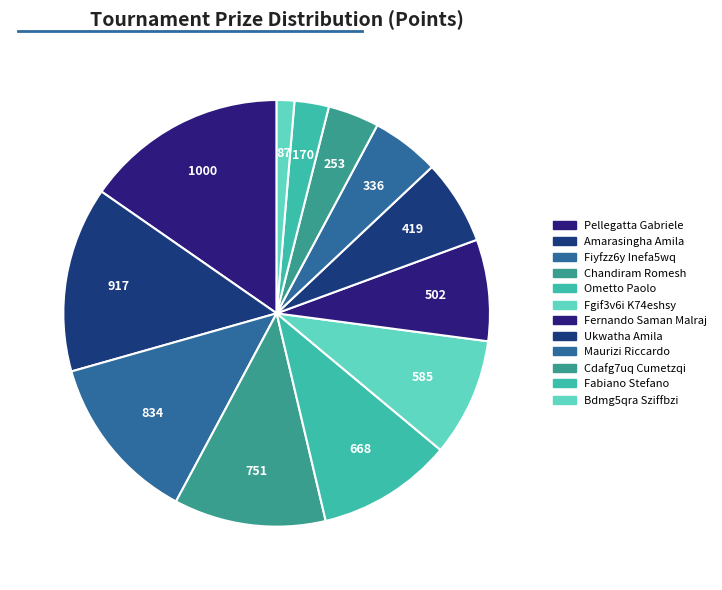

How many segments does this pie chart have?

12